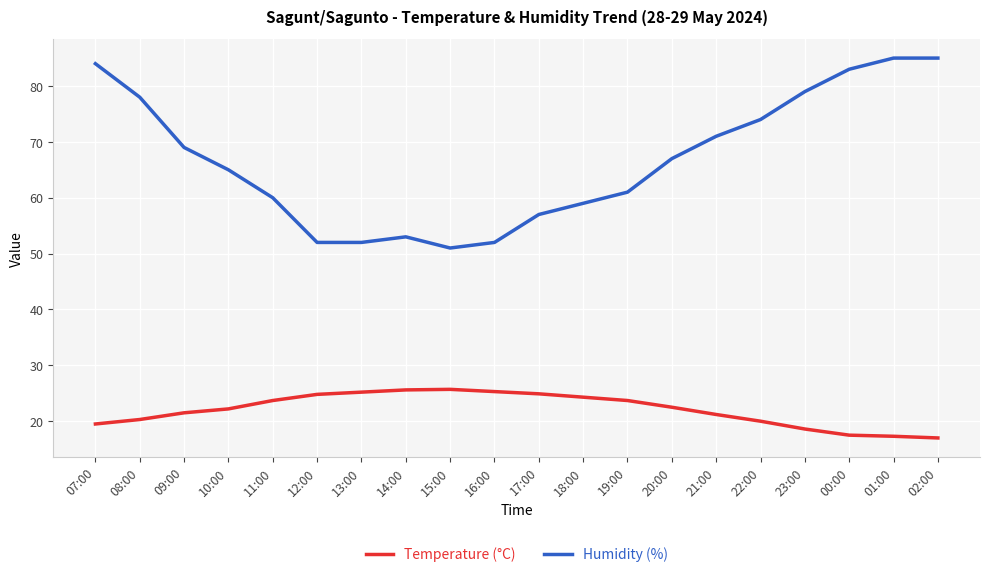

Rank the series by their average value, from lowest to highest.

Temperature (°C), Humidity (%)